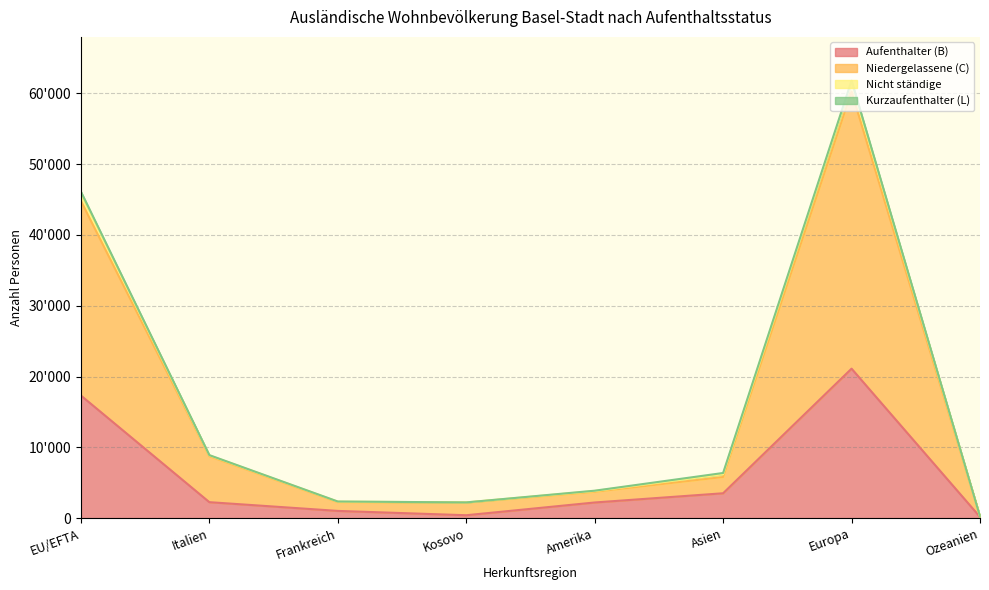

At how many categories does at least one series exceed 50838?

1